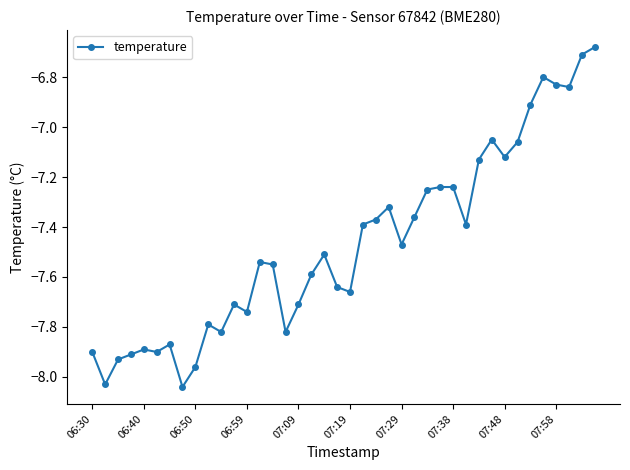

What is the sum of all values?

-298.7